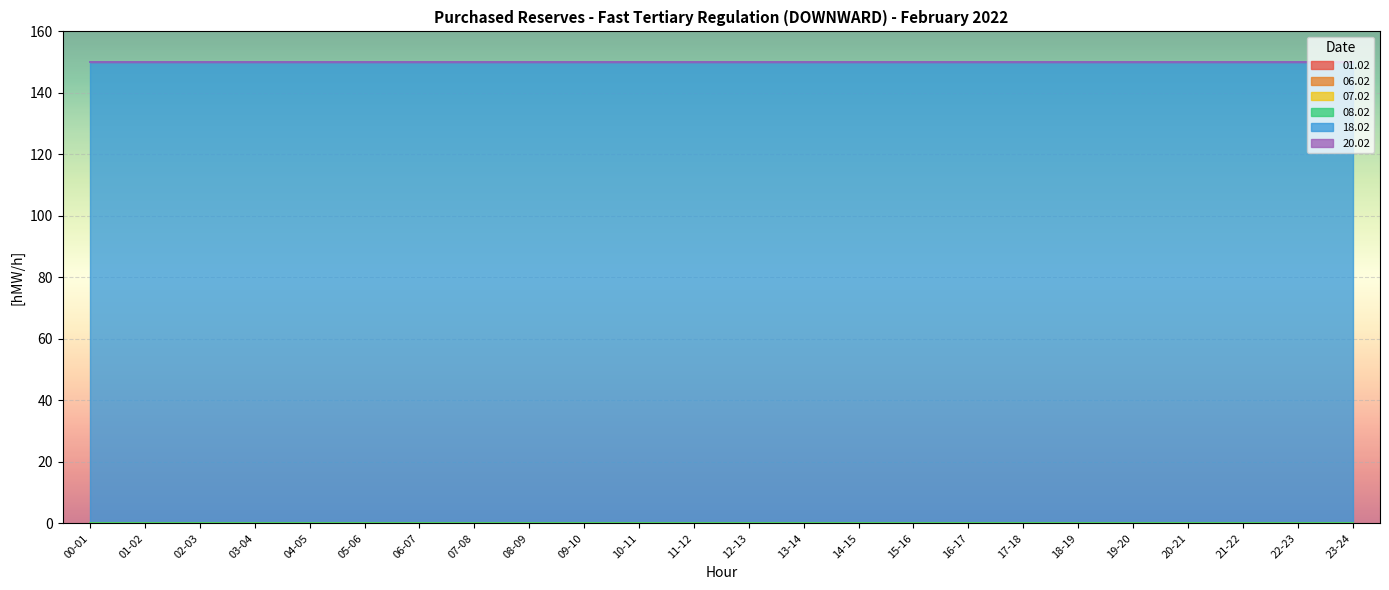

At which category is the sum across all series the highest?

00-01